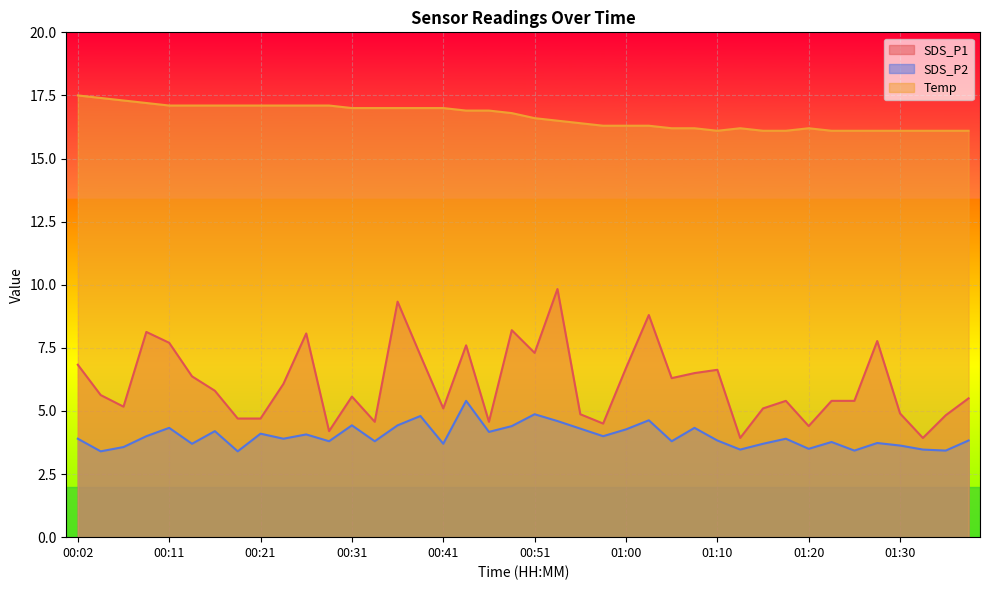

What is the label of the 10th point from the left?

00:24